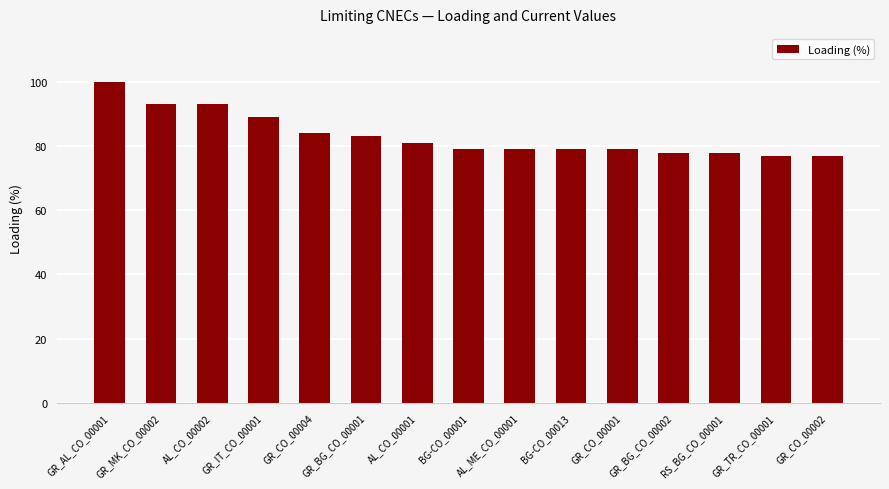

What is the change in value from AL_CO_00002 to RS_BG_CO_00001?

-15